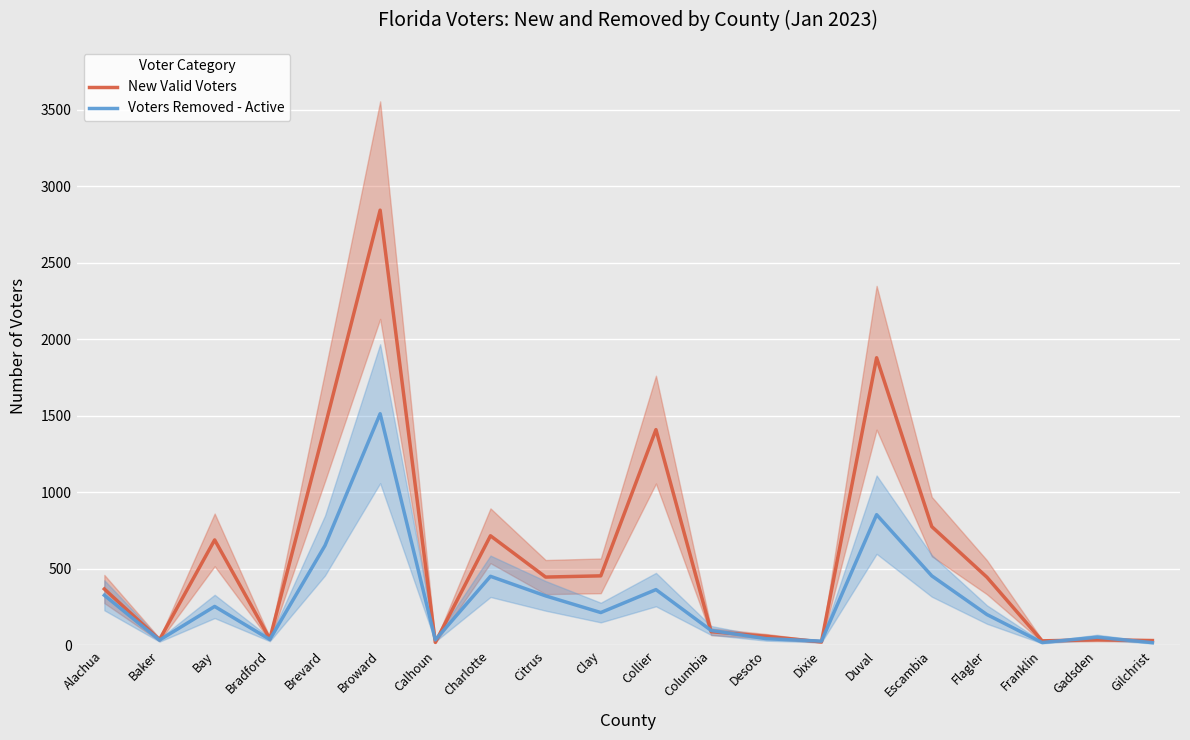

How many lines are shown in the chart?

2